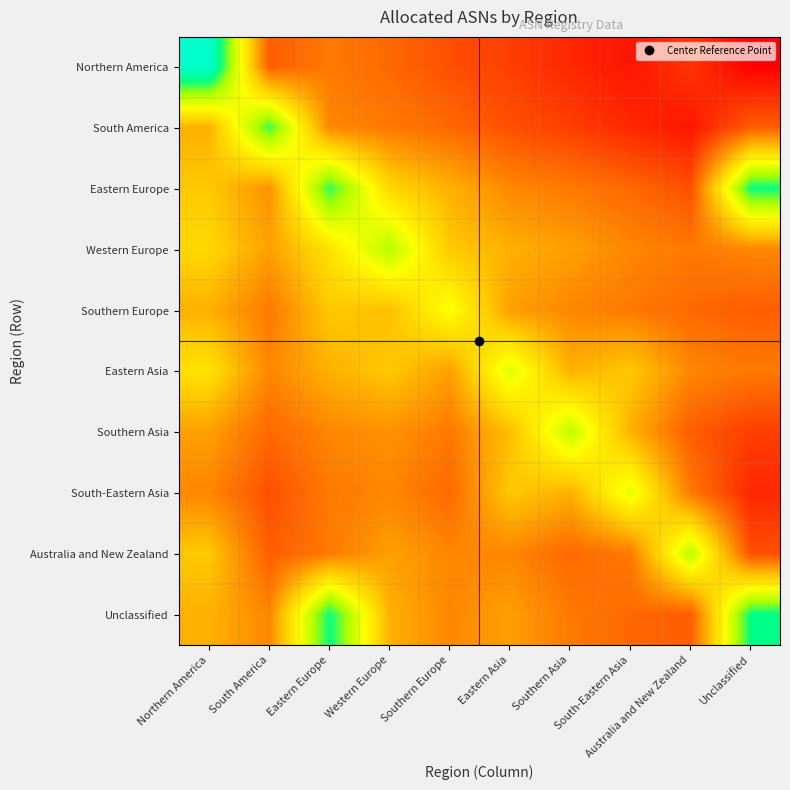

Reading left to right, what are all the values shown in this chart?

Northern America: Northern America=10.2	South America=3.9	Eastern Europe=4.4	Western Europe=4.1	Southern Europe=3.7	Eastern Asia=3.4	Southern Asia=3.0	South-Eastern Asia=2.8	Australia and New Zealand=3.3	Unclassified=2.4
South America: Northern America=5.3	South America=8.7	Eastern Europe=4.6	Western Europe=4.4	Southern Europe=4.1	Eastern Asia=3.7	Southern Asia=3.4	South-Eastern Asia=3.0	Australia and New Zealand=2.8	Unclassified=3.9
Eastern Europe: Northern America=5.7	South America=4.8	Eastern Europe=8.7	Western Europe=6.0	Southern Europe=5.3	Eastern Asia=4.6	Southern Asia=4.4	South-Eastern Asia=4.1	Australia and New Zealand=3.7	Unclassified=9.0
Western Europe: Northern America=6.0	South America=5.0	Eastern Europe=6.2	Western Europe=7.8	Southern Europe=5.7	Eastern Asia=5.3	Southern Asia=5.0	South-Eastern Asia=4.6	Australia and New Zealand=4.4	Unclassified=4.6
Southern Europe: Northern America=5.3	South America=4.4	Eastern Europe=5.7	Western Europe=5.5	Southern Europe=7.0	Eastern Asia=5.0	Southern Asia=4.6	South-Eastern Asia=4.4	Australia and New Zealand=4.1	Unclassified=3.9
Eastern Asia: Northern America=6.2	South America=4.6	Eastern Europe=5.3	Western Europe=5.7	Southern Europe=5.0	Eastern Asia=7.3	Southern Asia=5.3	South-Eastern Asia=5.7	Australia and New Zealand=4.6	Unclassified=4.4
Southern Asia: Northern America=5.0	South America=4.1	Eastern Europe=4.6	Western Europe=4.8	Southern Europe=4.4	Eastern Asia=5.5	Southern Asia=7.7	South-Eastern Asia=5.3	Australia and New Zealand=3.9	Unclassified=3.4
South-Eastern Asia: Northern America=4.6	South America=3.7	Eastern Europe=4.4	Western Europe=4.6	Southern Europe=4.1	Eastern Asia=5.7	Southern Asia=5.3	South-Eastern Asia=7.2	Australia and New Zealand=4.4	Unclassified=3.0
Australia and New Zealand: Northern America=5.7	South America=3.9	Eastern Europe=4.4	Western Europe=5.0	Southern Europe=4.6	Eastern Asia=4.6	Southern Asia=4.1	South-Eastern Asia=4.4	Australia and New Zealand=7.8	Unclassified=3.7
Unclassified: Northern America=5.3	South America=4.6	Eastern Europe=9.0	Western Europe=5.3	Southern Europe=4.6	Eastern Asia=5.0	Southern Asia=4.4	South-Eastern Asia=4.1	Australia and New Zealand=3.9	Unclassified=9.1